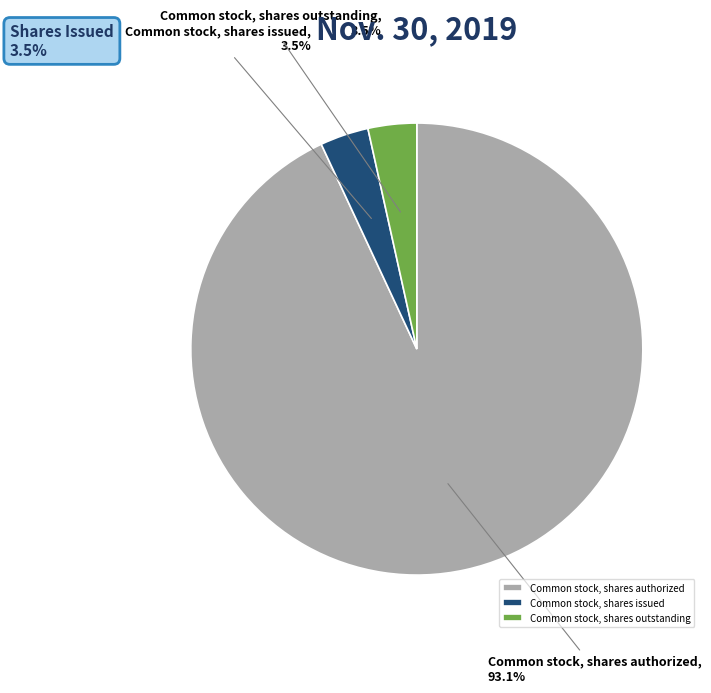

What portion of the pie excludes Common stock, shares outstanding?

96.5%